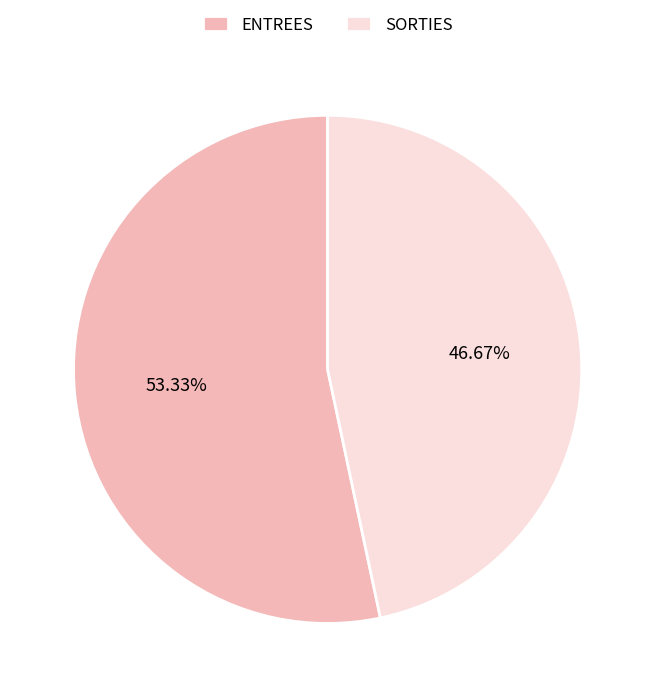

What is the majority slice?

ENTREES